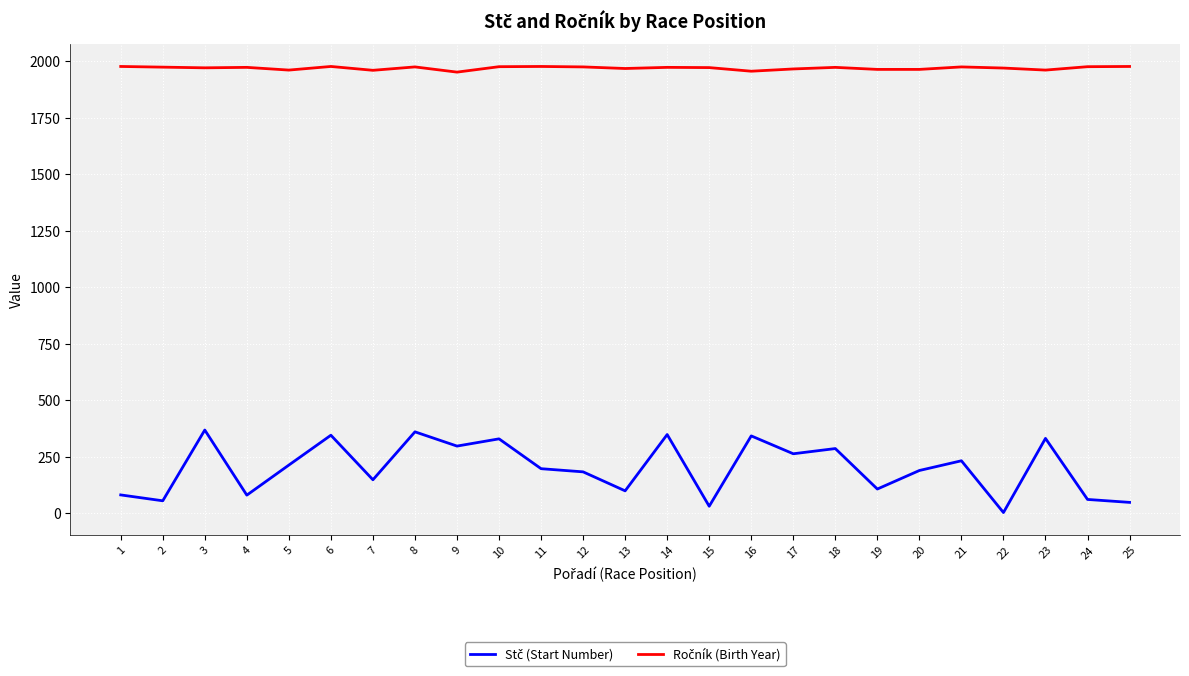

Does the chart display data point markers on the line(s)?

No